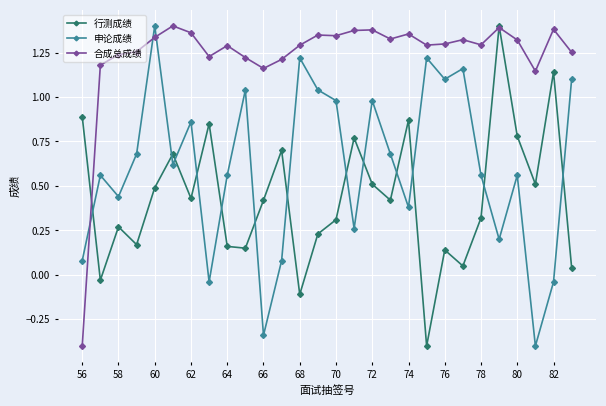

True or false: 合成总成绩 has more than 2 points higher than both neighbors.

True